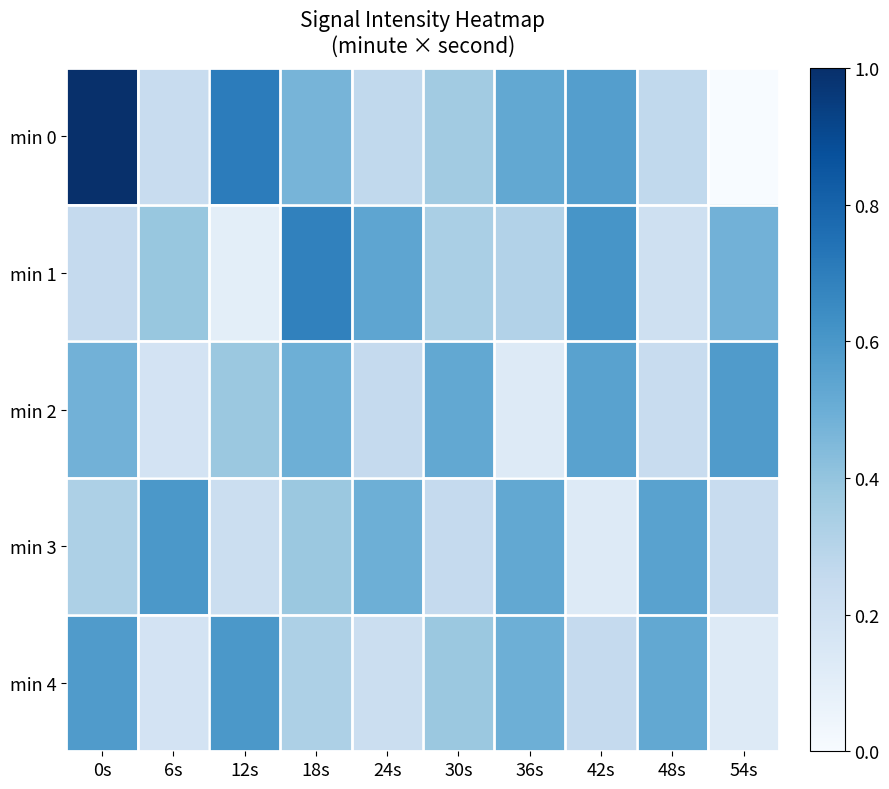

At which label does min 3 reach its minimum?

42s